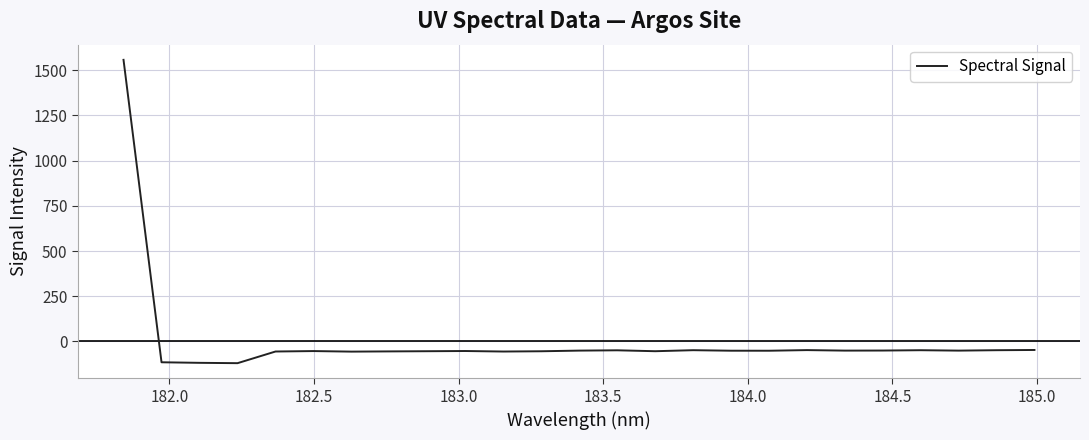

Is this an area chart (filled region under the line)?

No